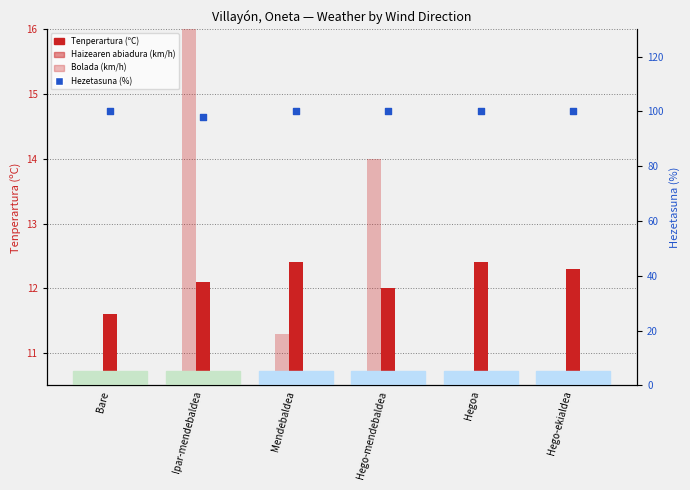

Which series reaches the minimum Y coordinate?

Haizearen abiadura (km/h)